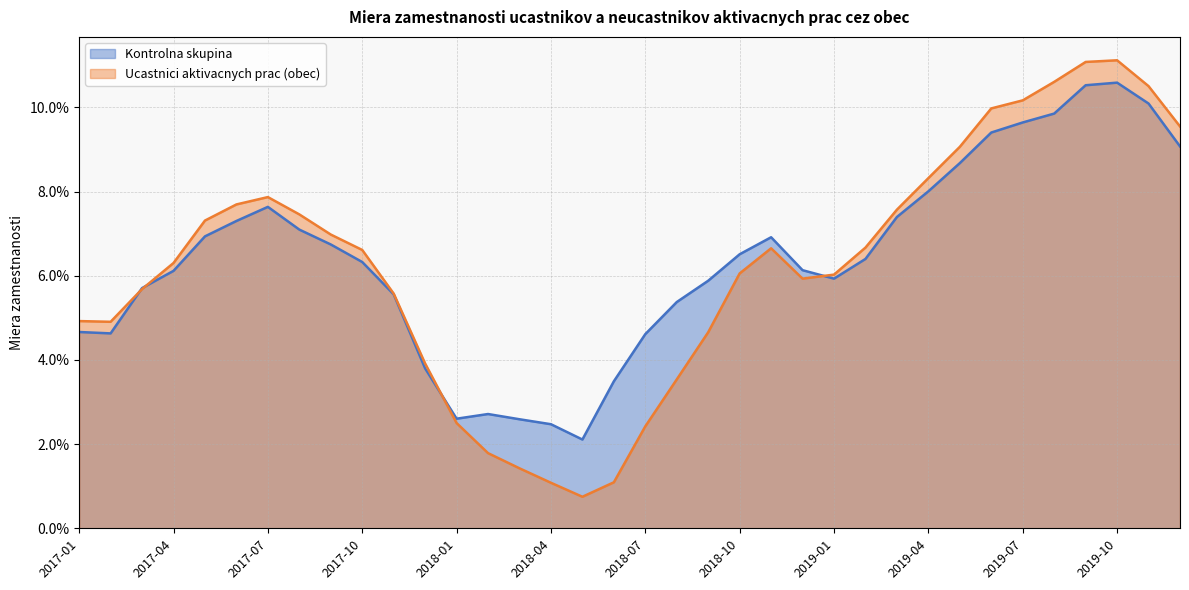

What is the value of the Kontrolna skupina point at the 30th from the left?

0.1